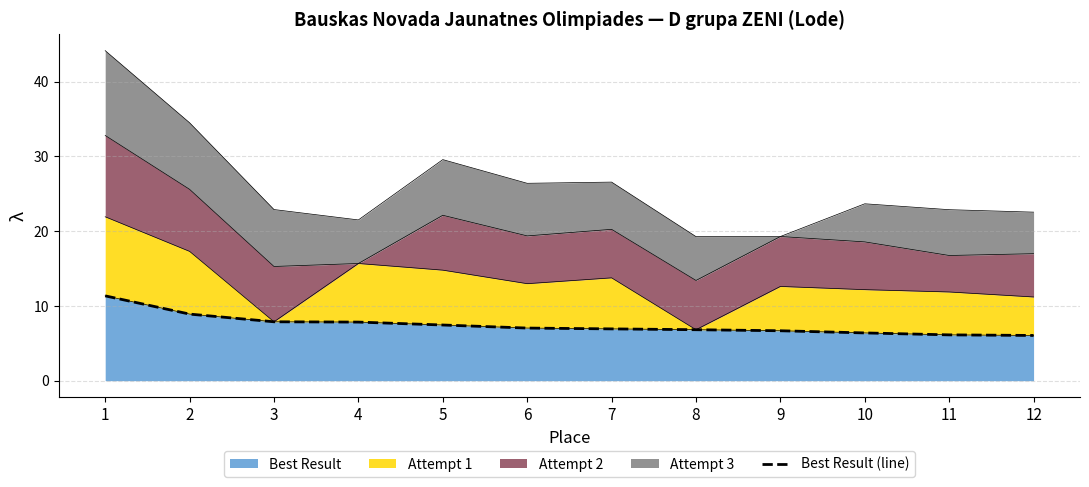

What is the value of the 1st point from the left?

11.3